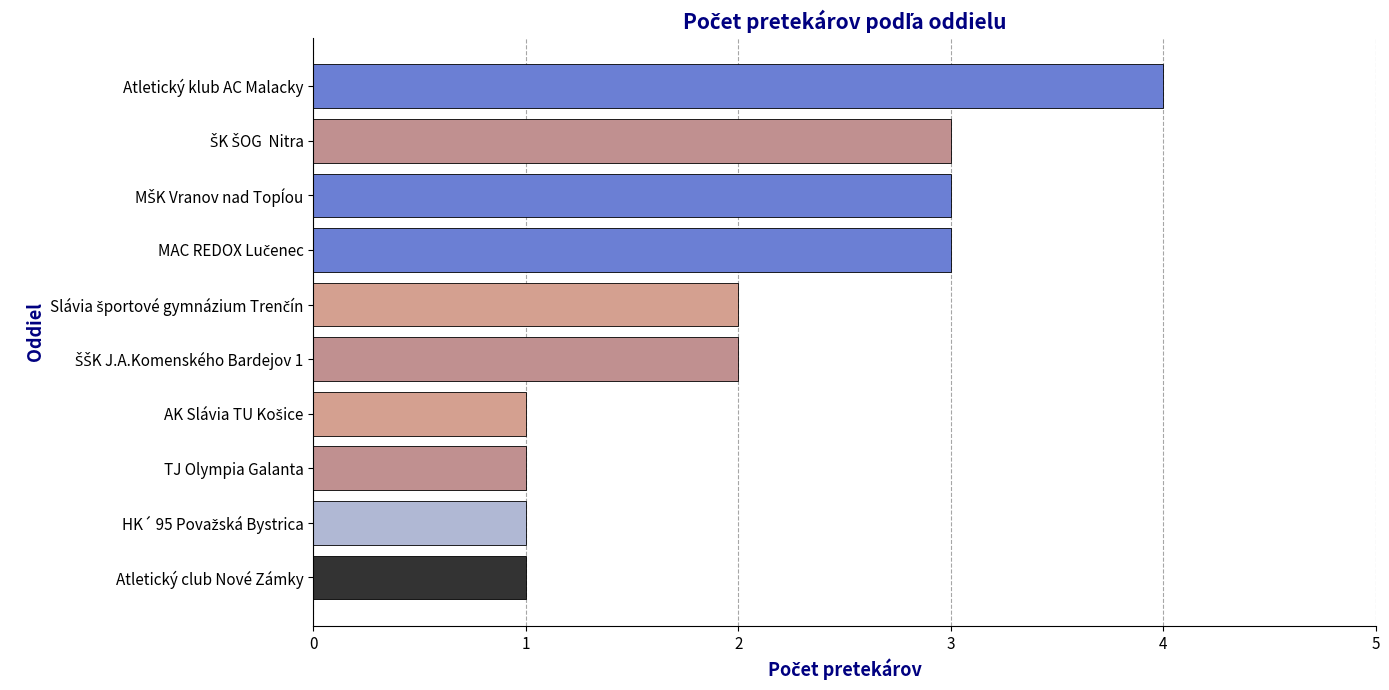

Count the number of data series in this chart.

1